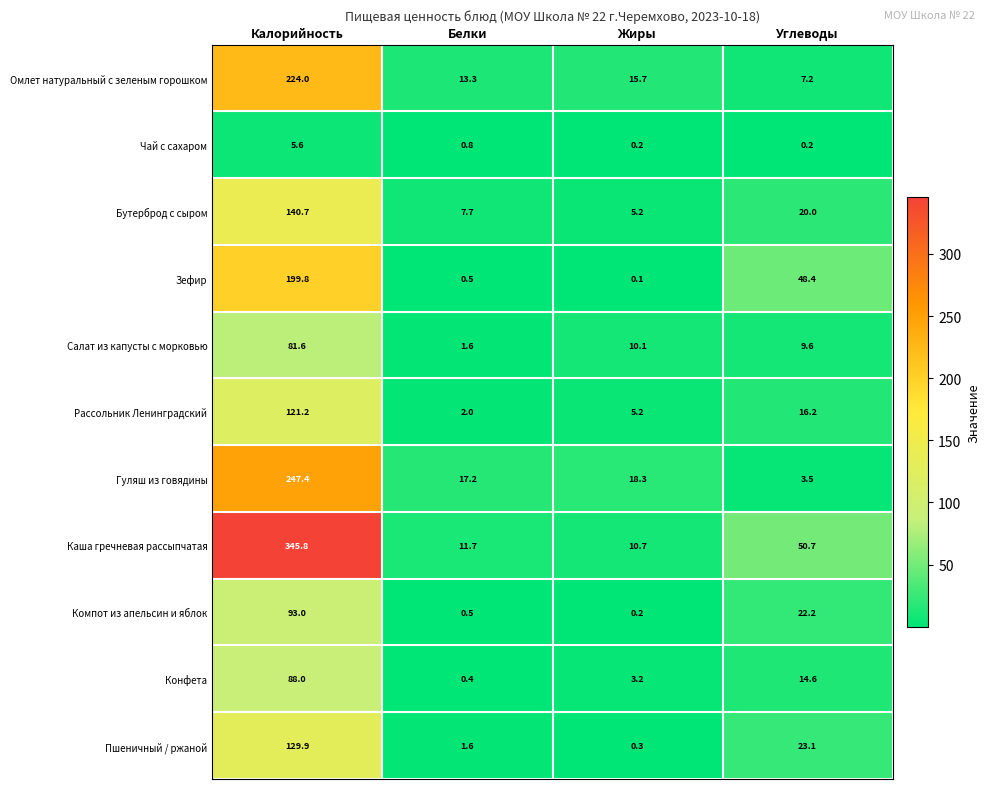

Rank the series by their maximum value, from highest to lowest.

Каша гречневая рассыпчатая, Гуляш из говядины, Омлет натуральный с зеленым горошком, Зефир, Бутерброд с сыром, Пшеничный / ржаной, Рассольник Ленинградский, Компот из апельсин и яблок, Конфета, Салат из капусты с морковью, Чай с сахаром